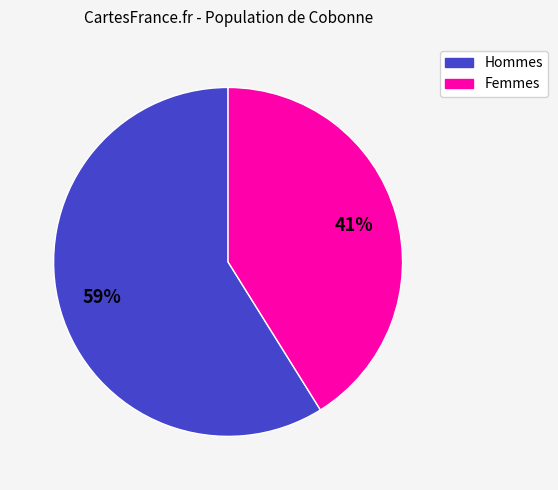

Is there any slice that represents more than half of the pie?

Yes